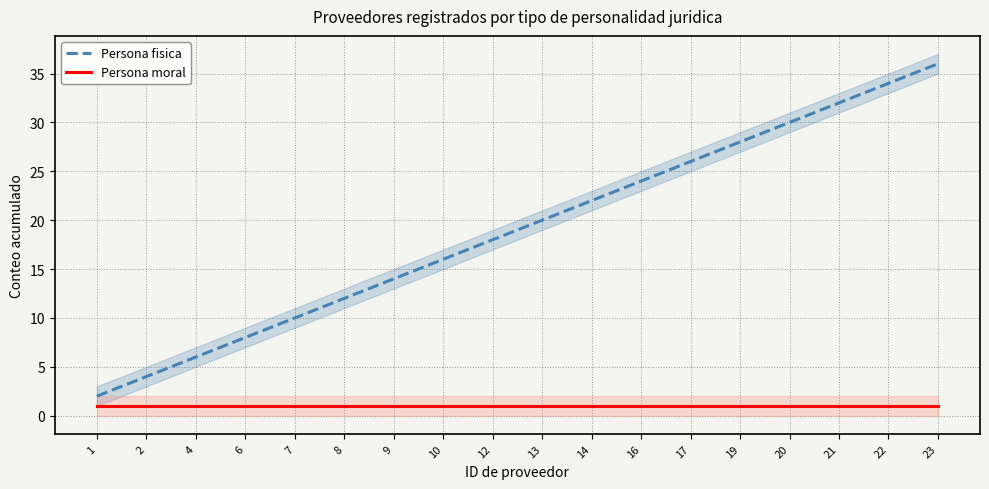

How many series are shown in this chart?

2